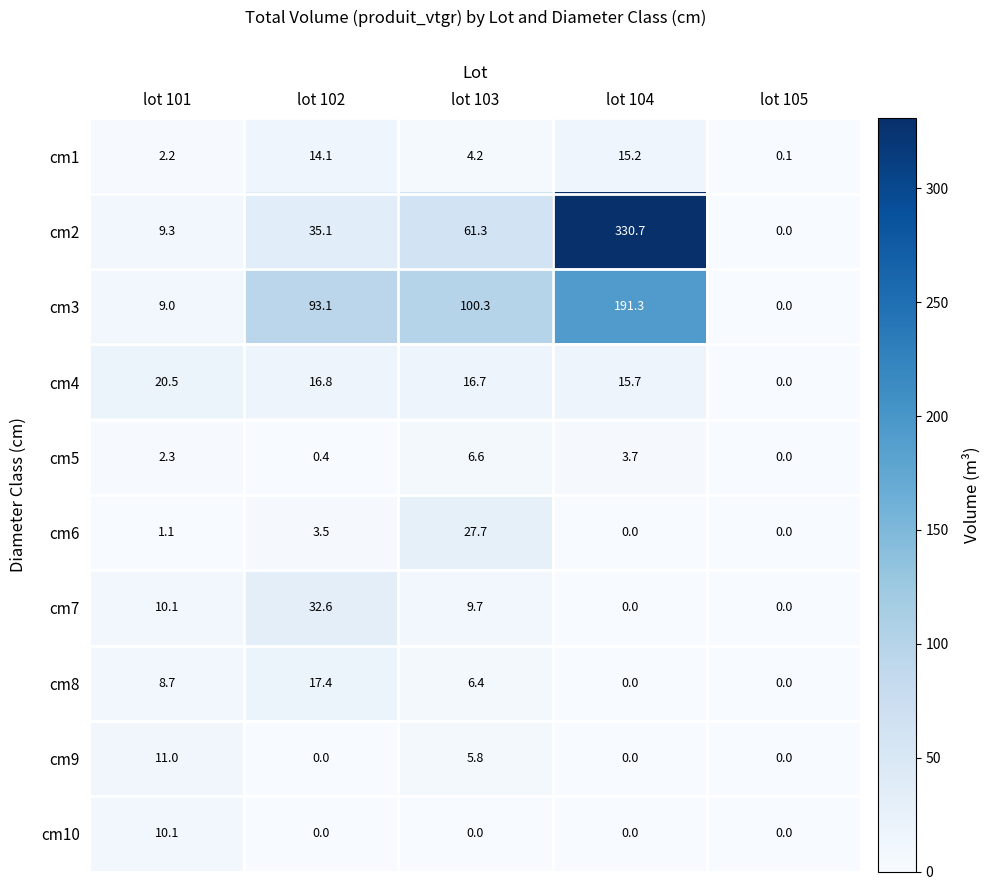

Is the value of cm9 at lot 105 greater than the value of cm10 at lot 101?

No